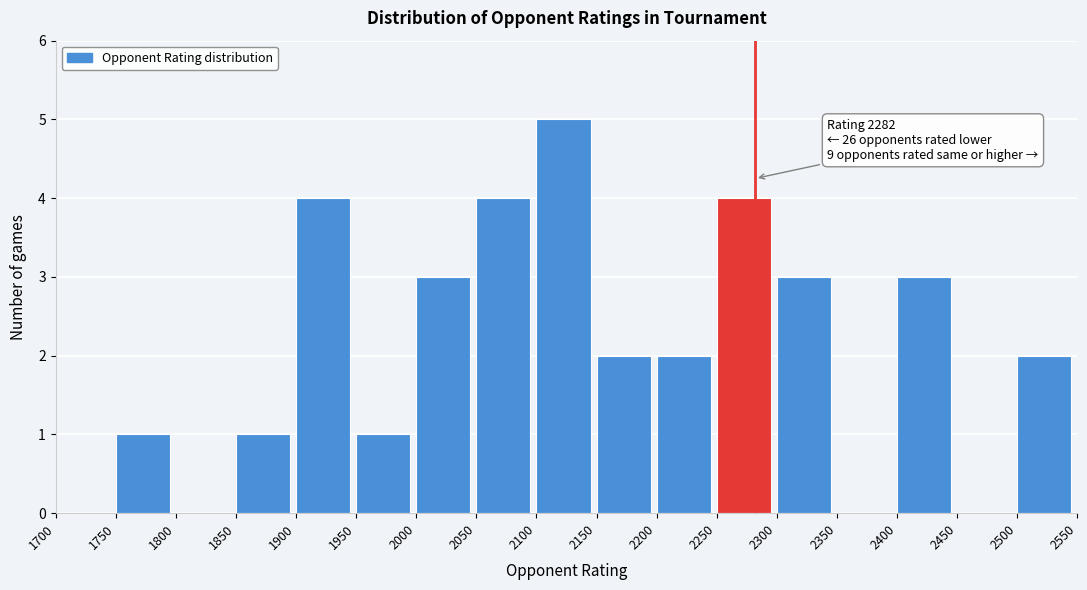

Which range on the x-axis has the tallest bar?

2100 to 2150